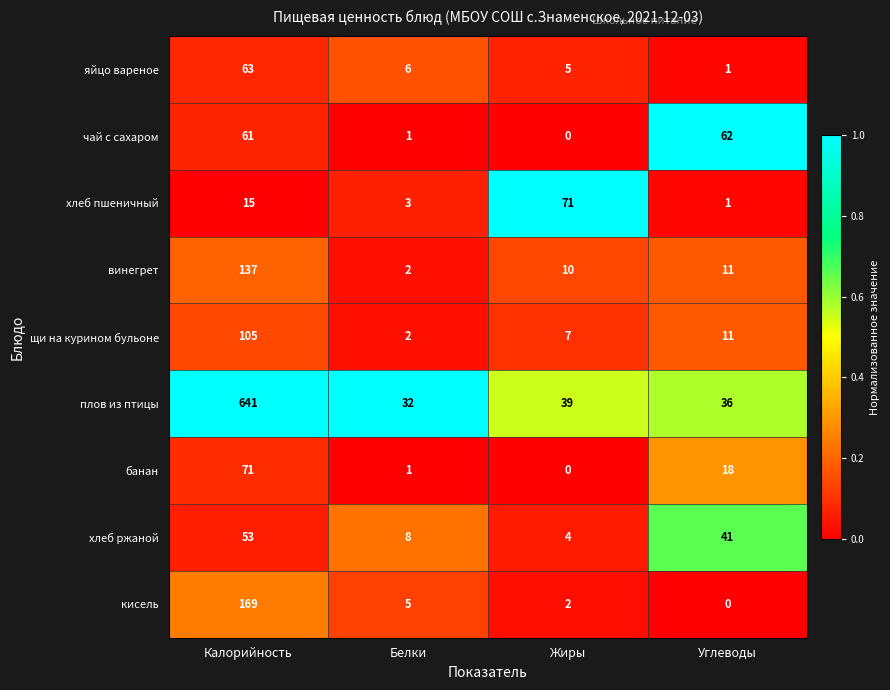

True or false: щи на курином бульоне has a value of 7 at Жиры.

True